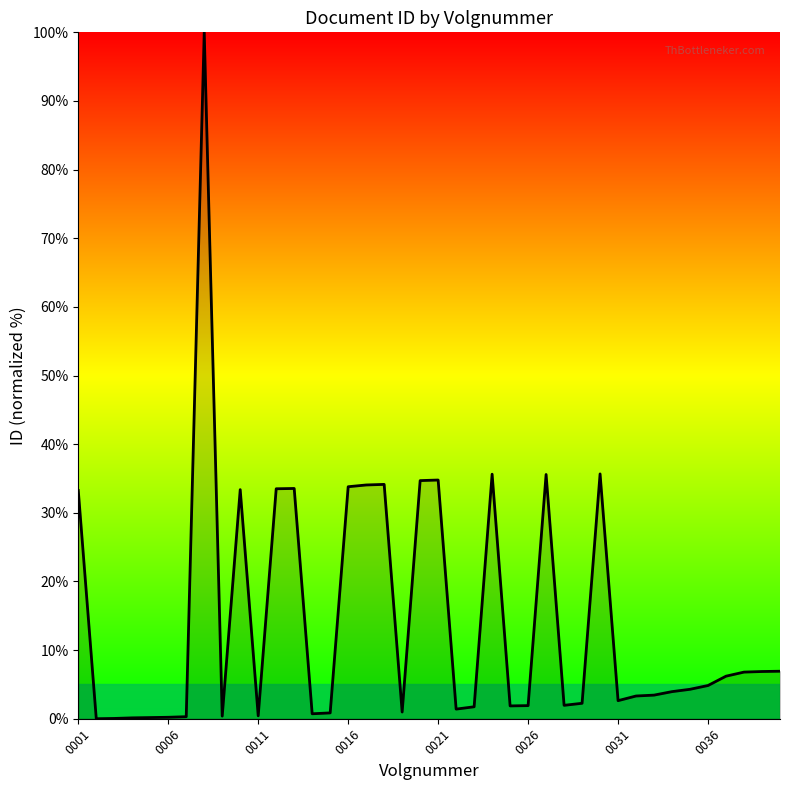

How many series are shown in this chart?

1